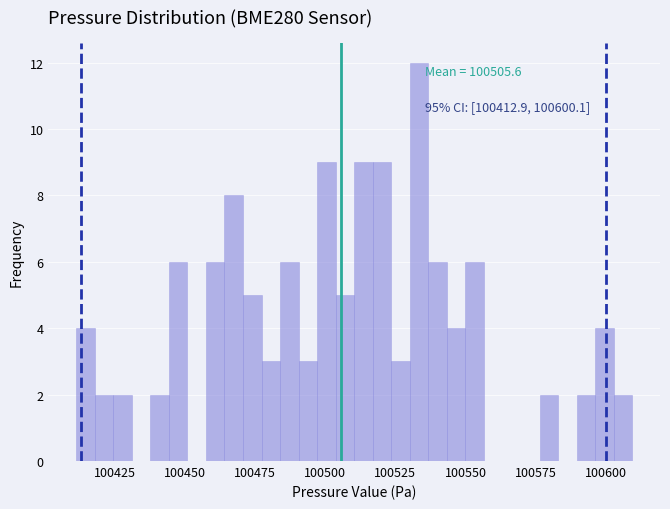

Read against the x-axis, roughly where is the centre of the tallest bar?

100535